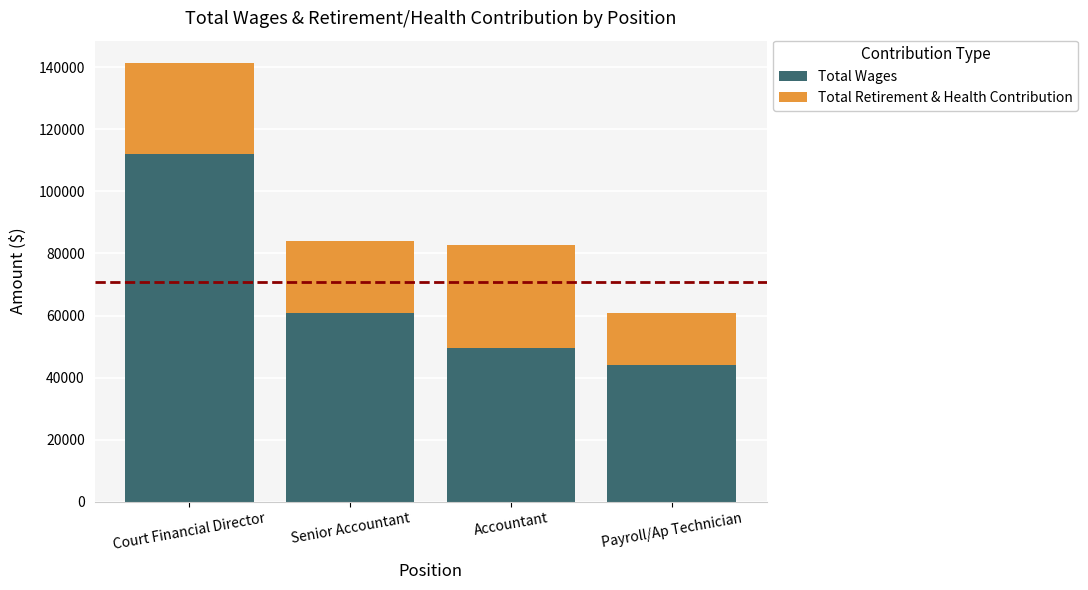

What value does the Total Wages series have at Payroll/Ap Technician?

44156